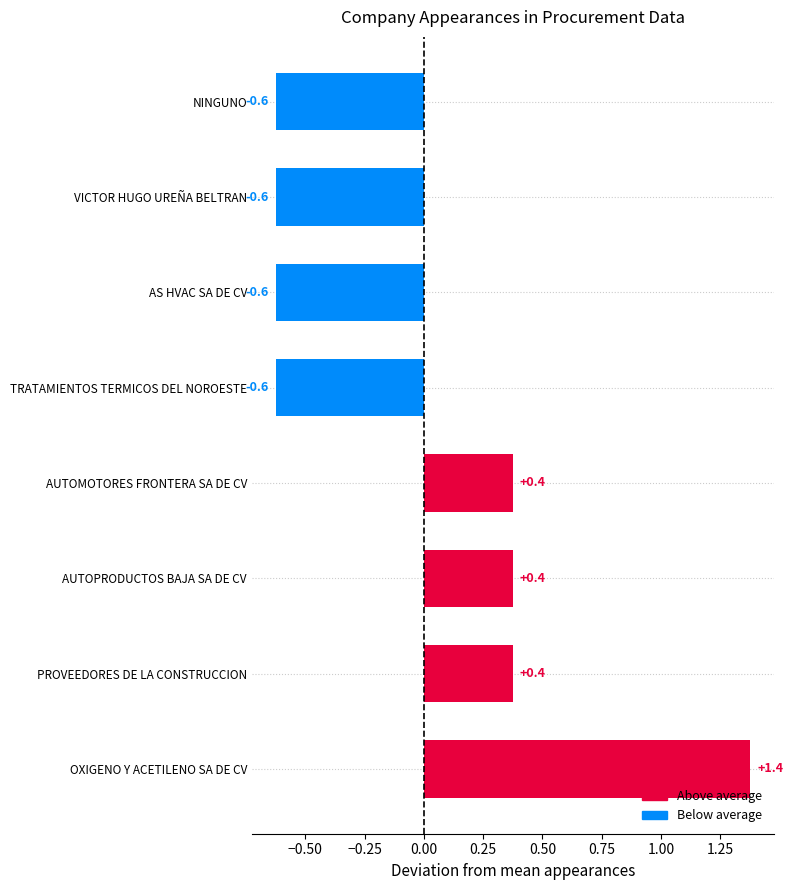

Is it true that the value at AS HVAC SA DE CV is -0.6?

True